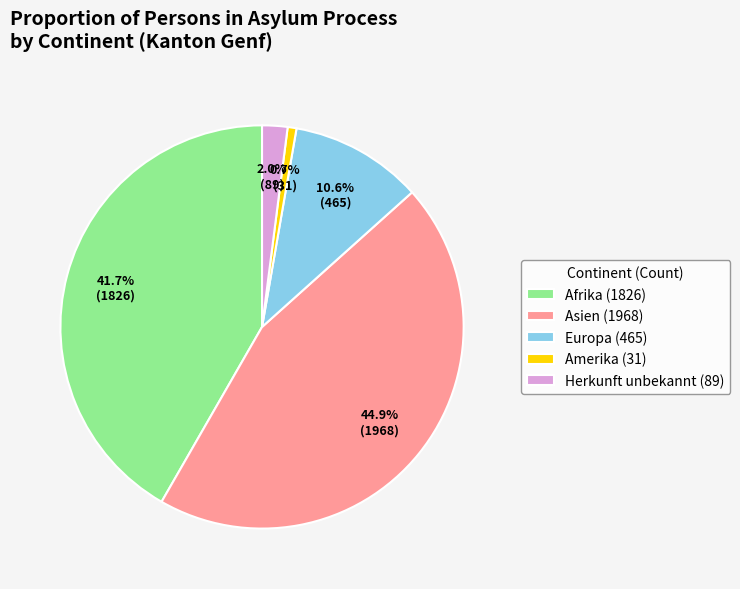

Rank the categories by value from highest to lowest.

Asien, Afrika, Europa, Herkunft unbekannt, Amerika